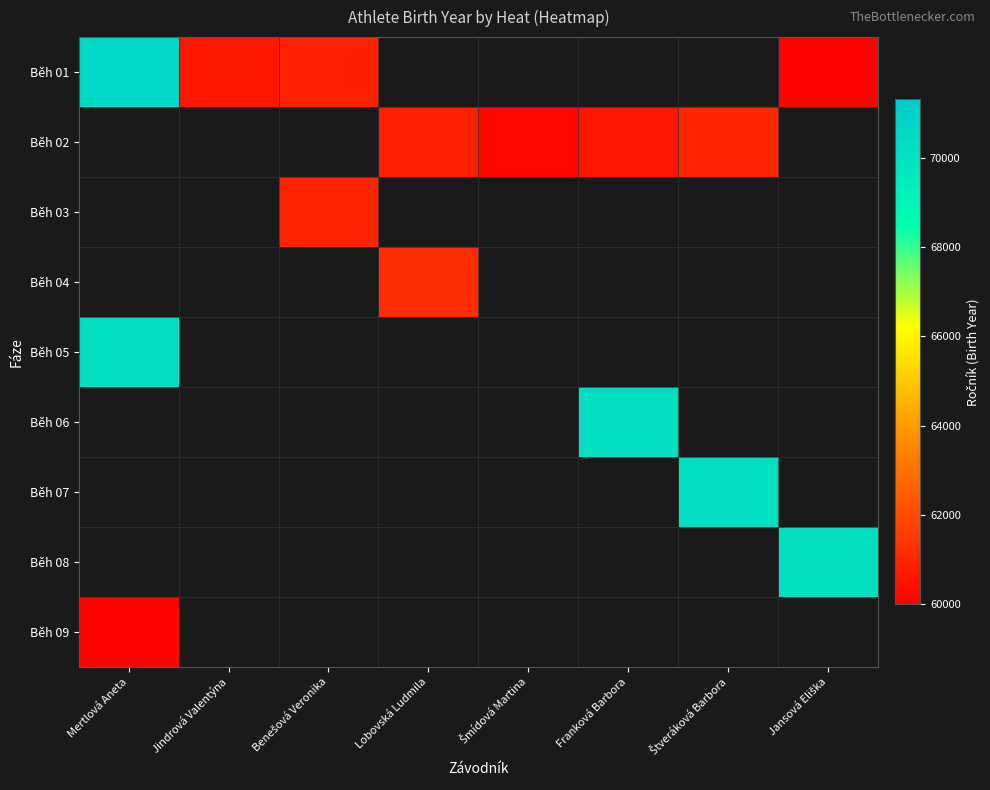

How many data points does each series have?

8